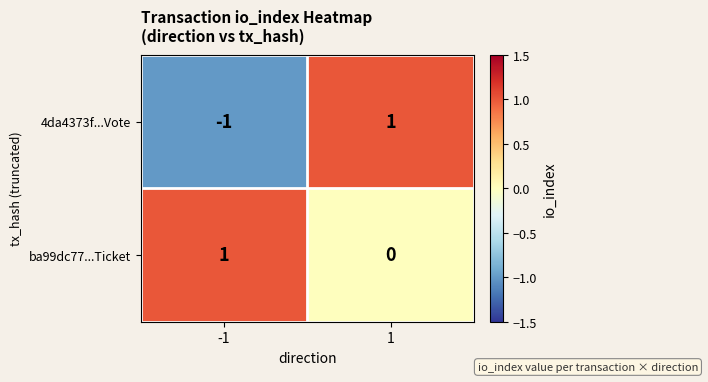

Which series has the widest spread of values?

4da4373f...Vote